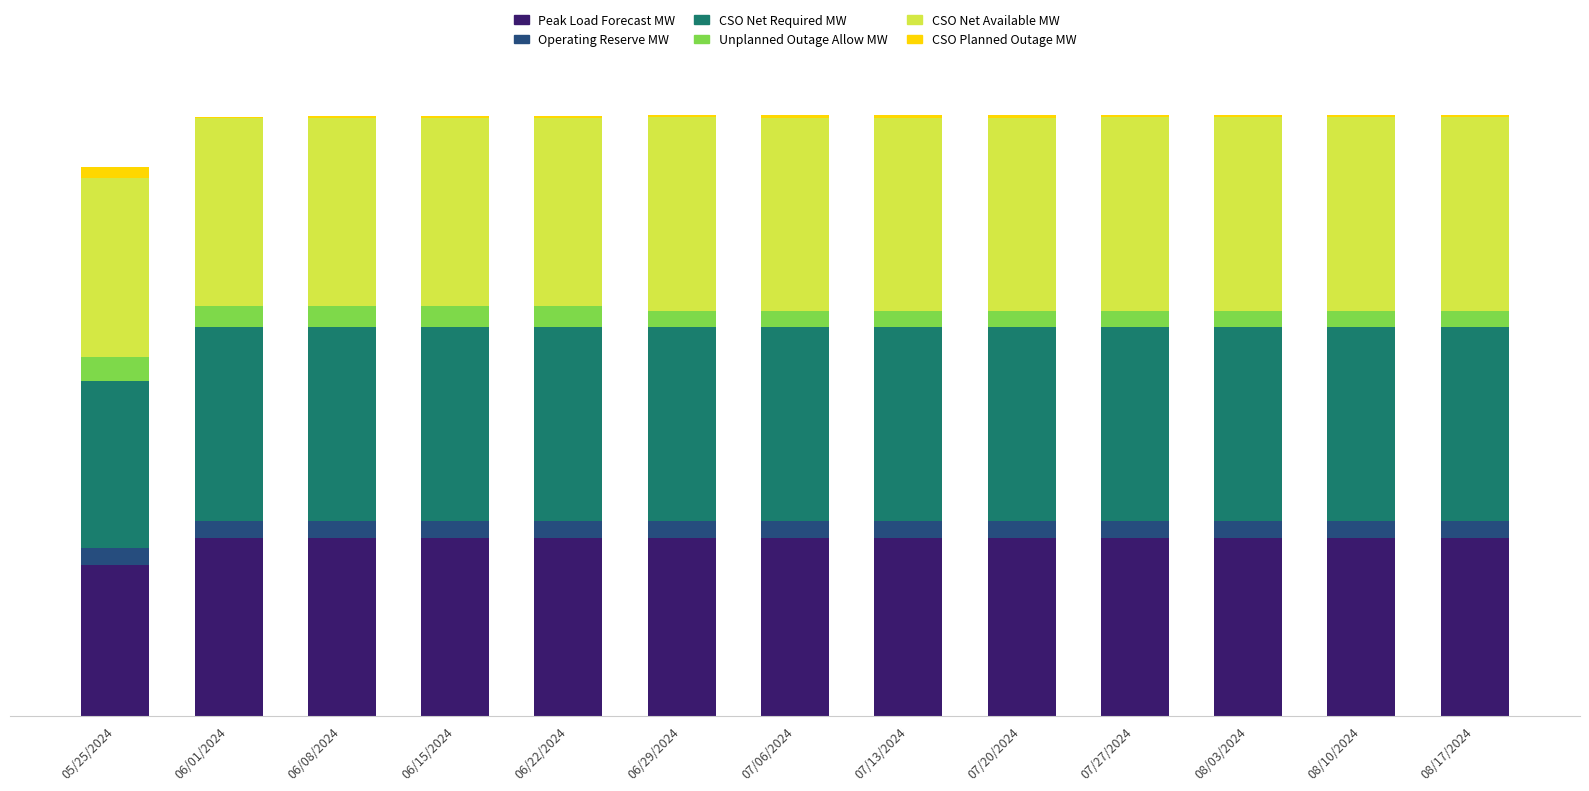

Rank the categories by CSO Net Required MW value from highest to lowest.

06/01/2024, 06/08/2024, 06/15/2024, 06/22/2024, 06/29/2024, 07/06/2024, 07/13/2024, 07/20/2024, 07/27/2024, 08/03/2024, 08/10/2024, 08/17/2024, 05/25/2024